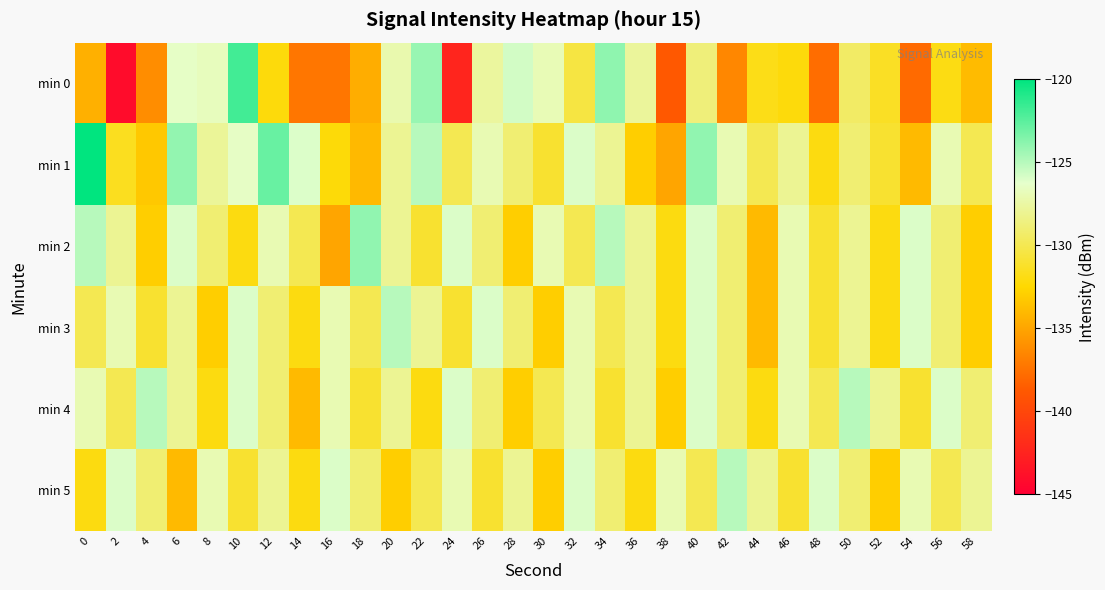

Which series has the largest range (max minus min)?

row_0